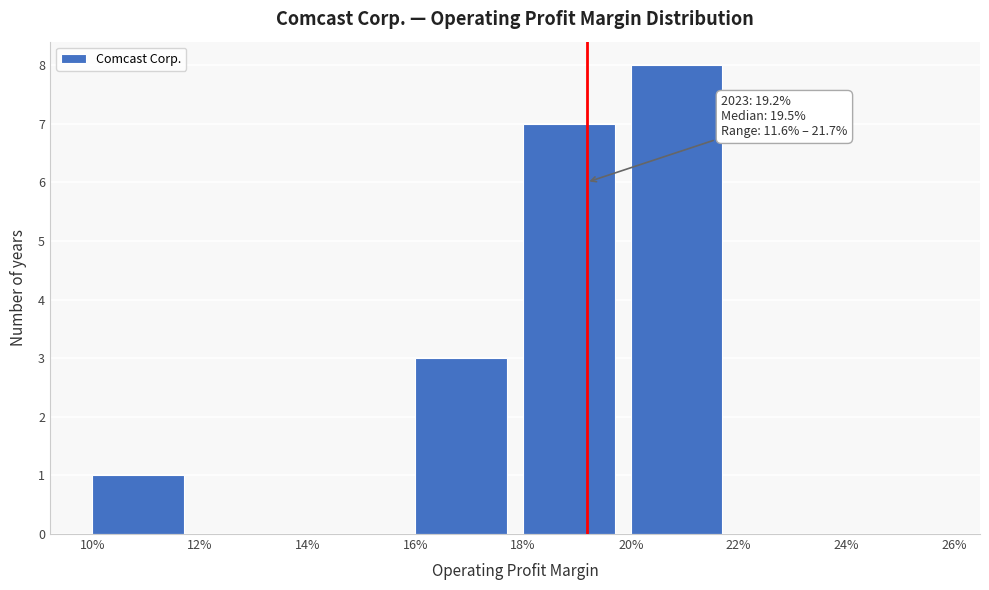

Reading left to right, list all the values displayed in this chart.

10%=1	12%=0	14%=0	16%=3	18%=7	20%=8	22%=0	24%=0